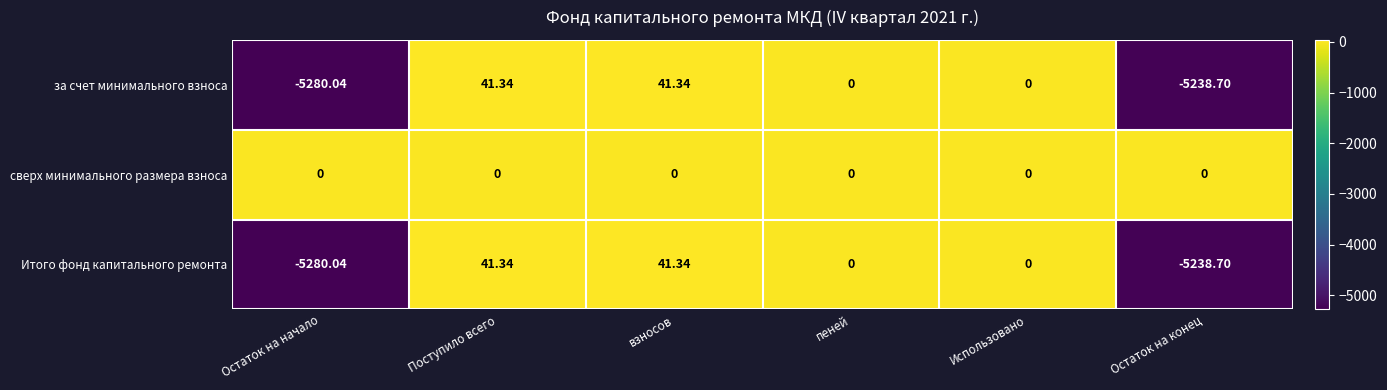

Which category has the lowest value in the Итого фонд капитального ремонта series?

Остаток на начало